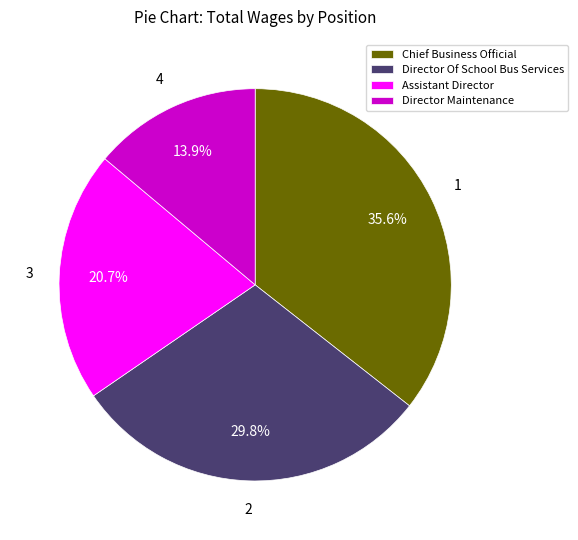

To the nearest percent, what is the difference between the largest and smallest slice percentages?

22%